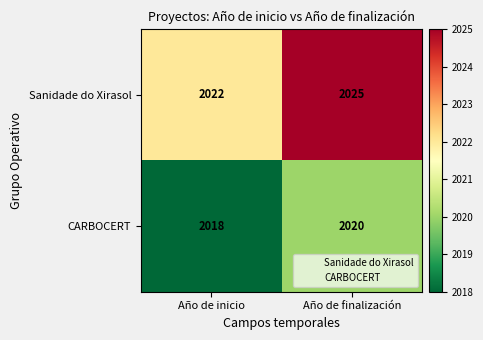

How many data points does each series have?

2